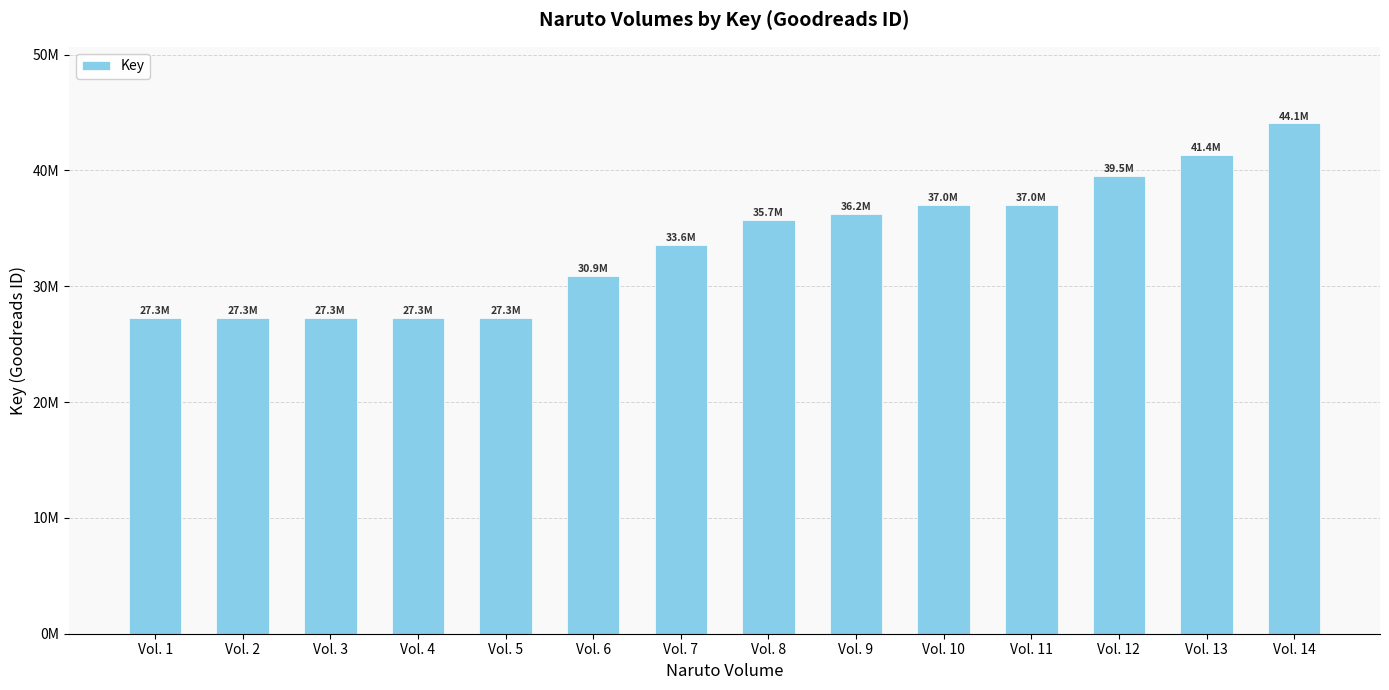

What is the change in value from Vol. 5 to Vol. 8?

+8436793